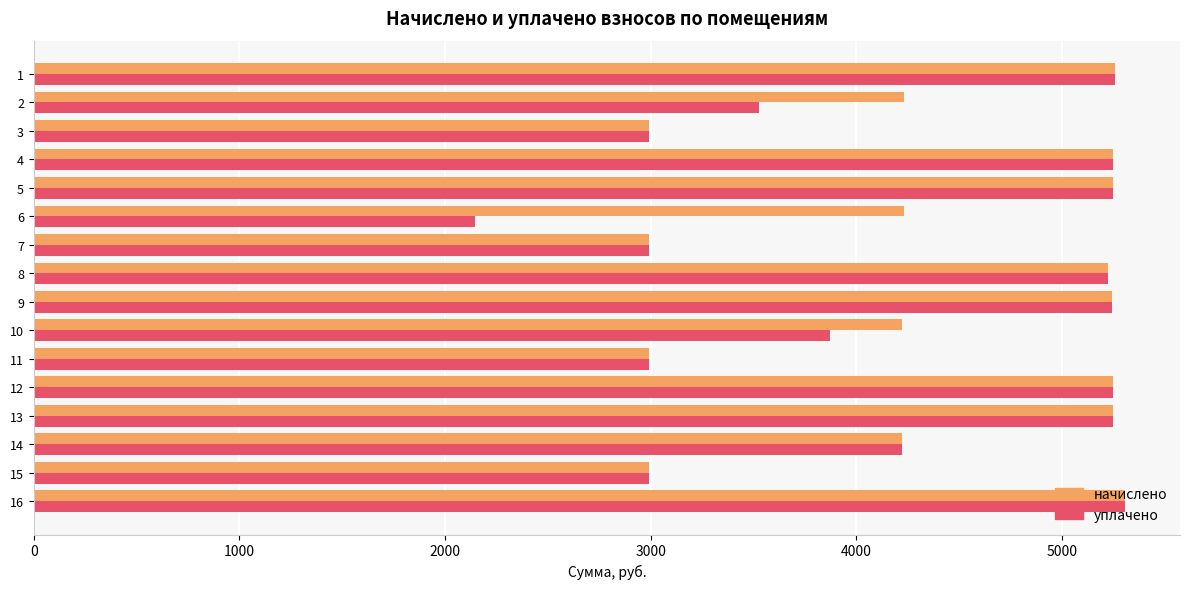

What is the smallest value displayed?

2143.1